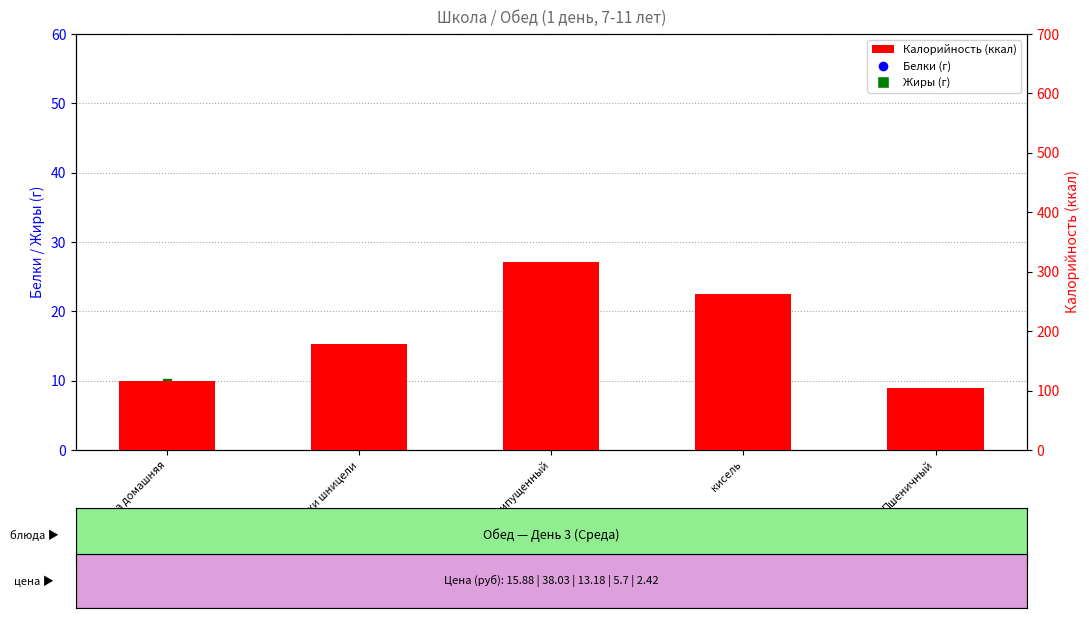

Is the value of Белки at кисель greater than the value of Калорийность at суп-лапша домашняя?

No